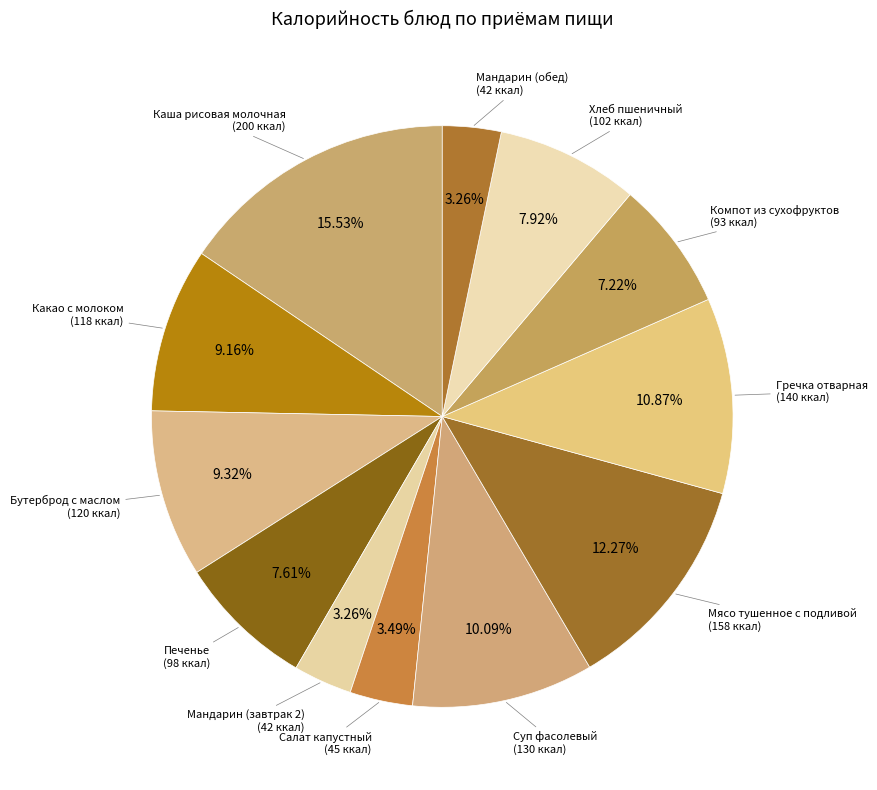

Which category has the biggest portion of the pie?

Каша рисовая молочная